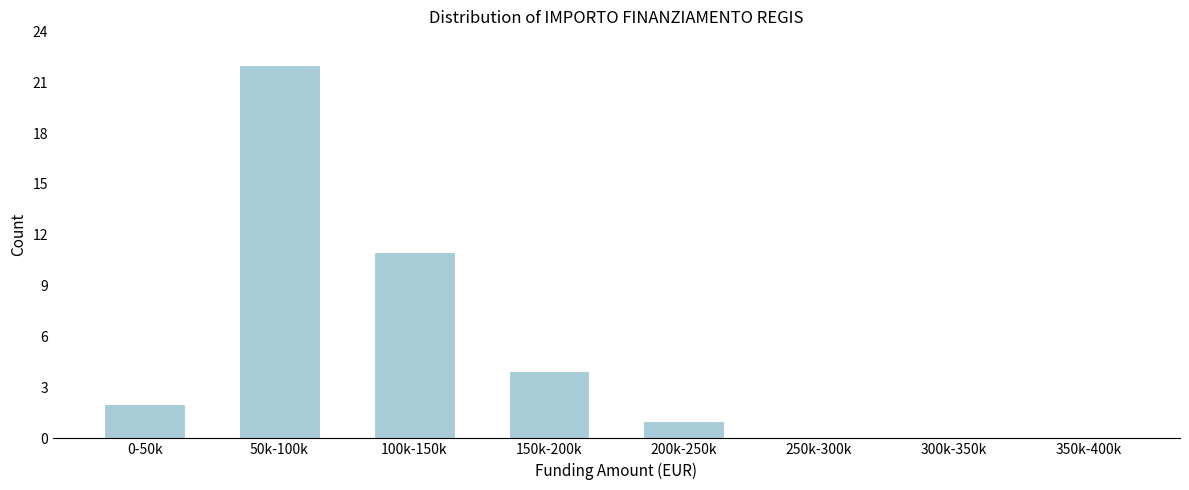

Reading left to right, transcribe all the data shown in this chart.

0-50k=2	50k-100k=22	100k-150k=11	150k-200k=4	200k-250k=1	250k-300k=0	300k-350k=0	350k-400k=0